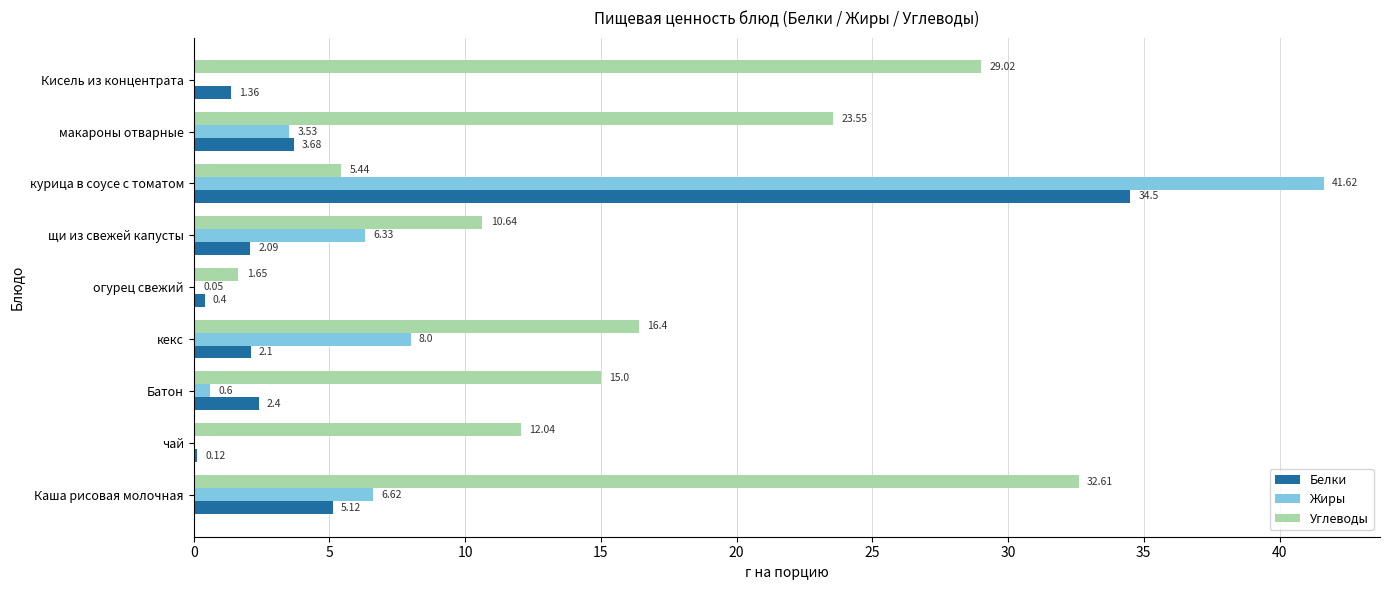

Where is Белки nearest to the value 17?

Каша рисовая молочная